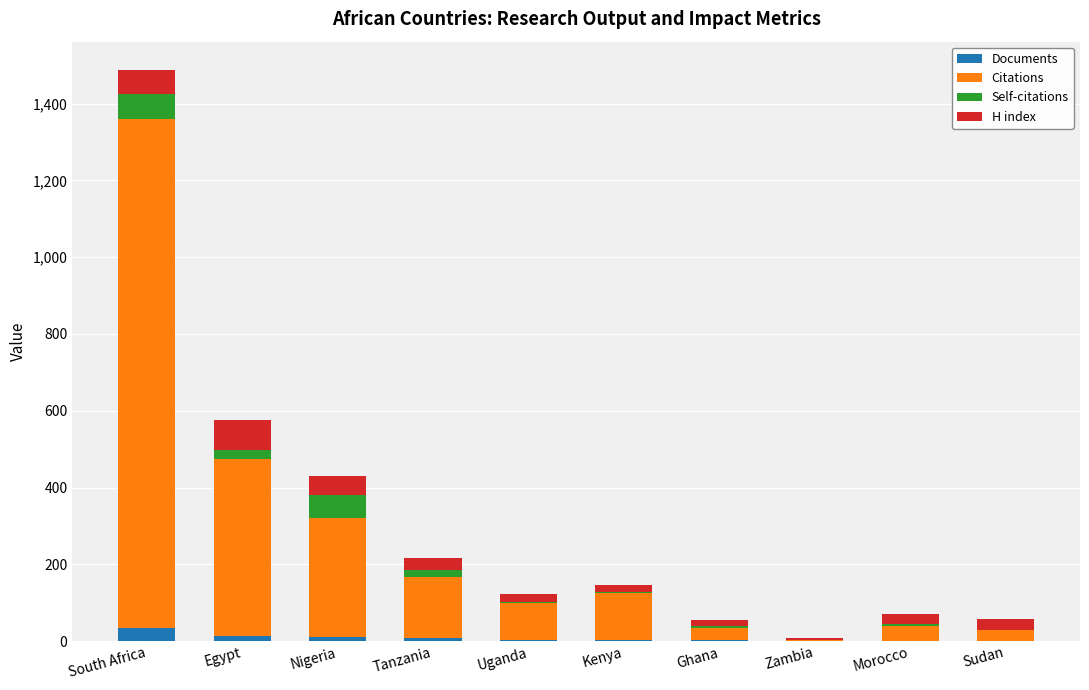

Is it true that Documents equals 35 at South Africa?

True